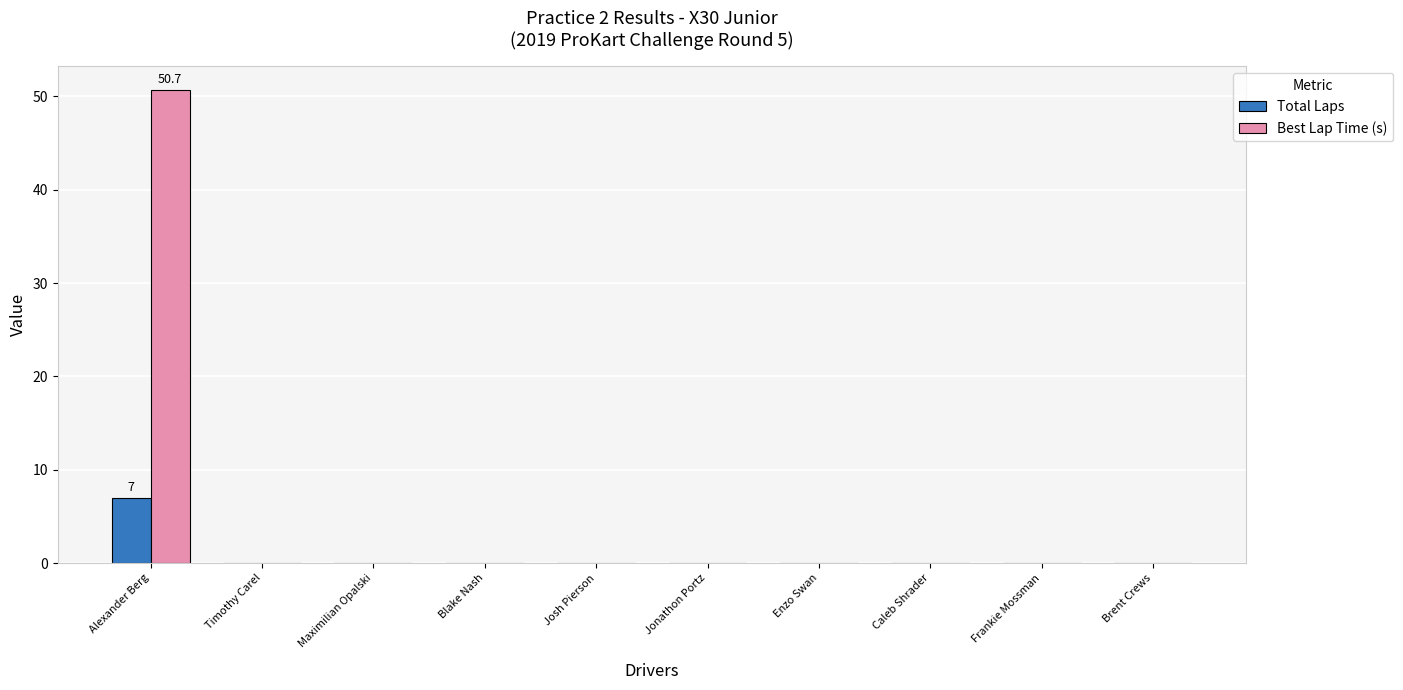

How many data points does each series have?

10